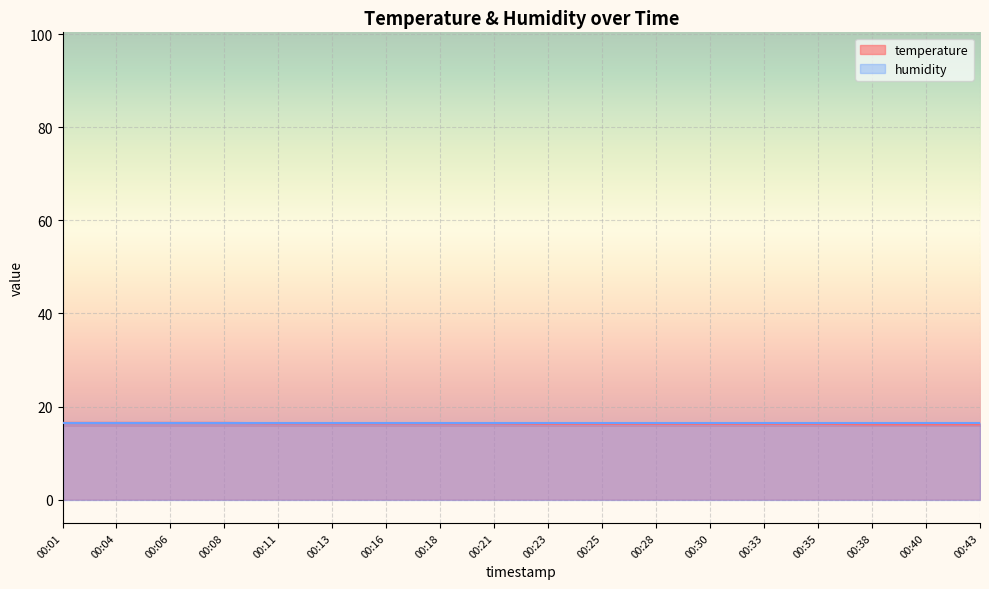

What is the value of the 15th point from the left?

16.3